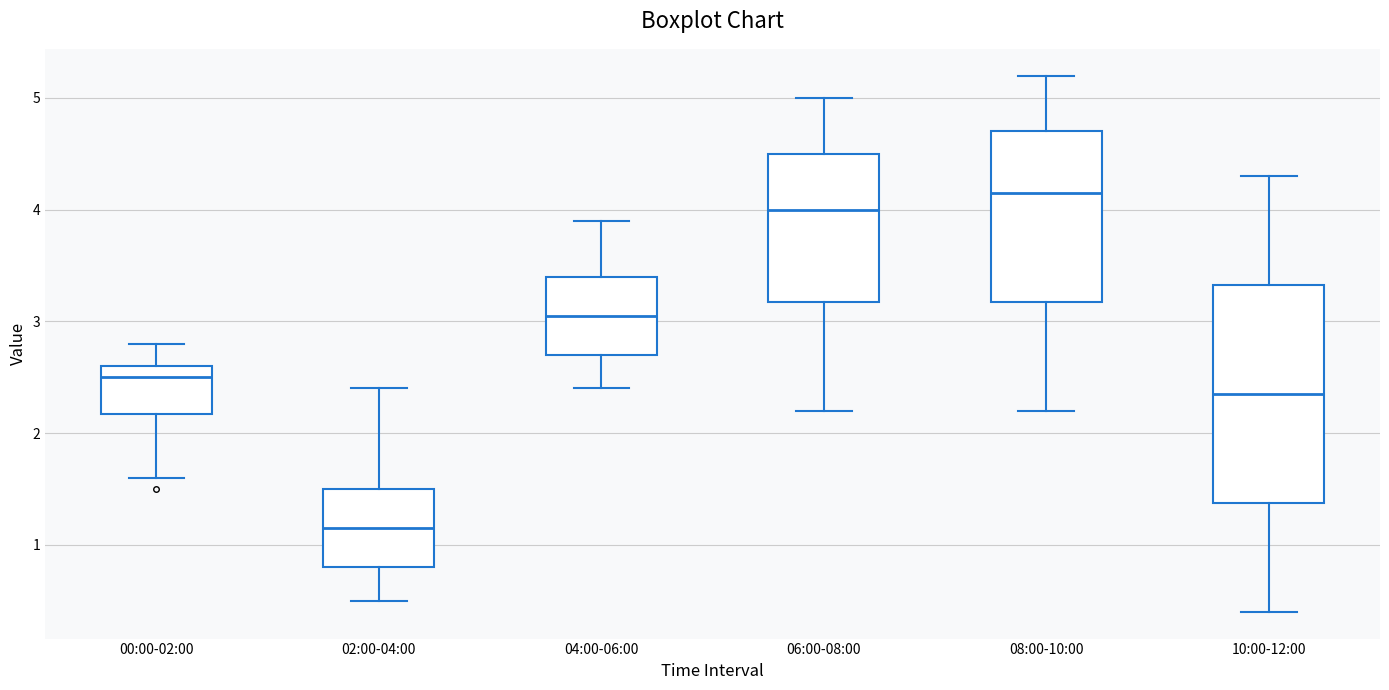

Reading left to right, read every box against the y-axis: the position of its median line, the range the box covers, and the ends of its whiskers. The values are not printed on the chart, so give them approximately, as read against the axis.

00:00-02:00: median 2.5, box 2.2 to 2.6, whiskers 1.6 to 2.8
02:00-04:00: median 1.2, box 0.8 to 1.5, whiskers 0.5 to 2.4
04:00-06:00: median 3.1, box 2.7 to 3.4, whiskers 2.4 to 3.9
06:00-08:00: median 4.0, box 3.2 to 4.5, whiskers 2.2 to 5.0
08:00-10:00: median 4.2, box 3.2 to 4.7, whiskers 2.2 to 5.2
10:00-12:00: median 2.4, box 1.4 to 3.3, whiskers 0.4 to 4.3